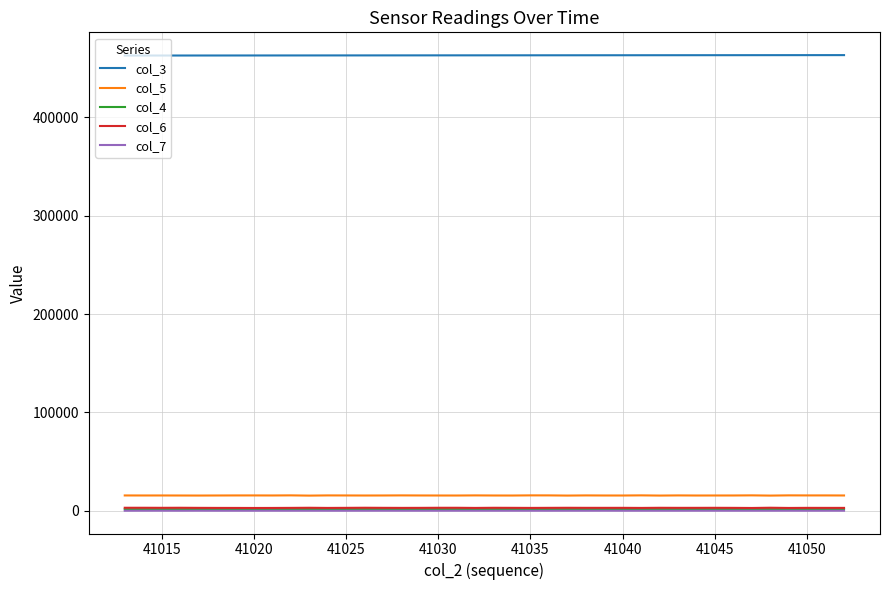

True or false: col_4 and col_3 cross at least once.

False